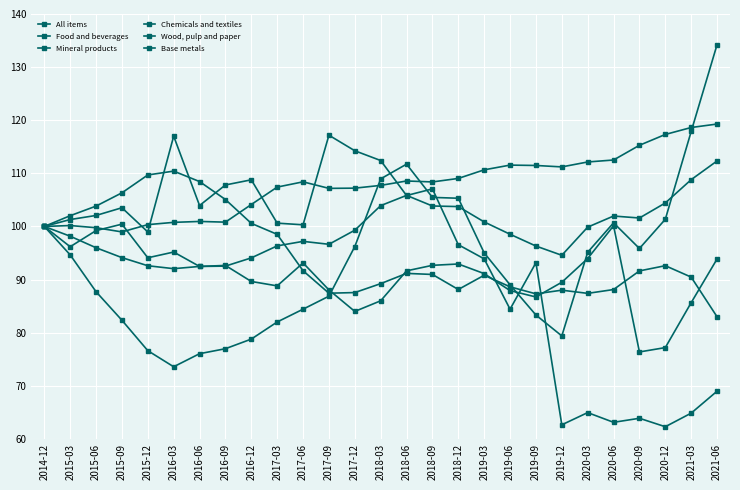

Where do Mineral products and Wood, pulp and paper first cross each other?

2015-09 and 2015-12